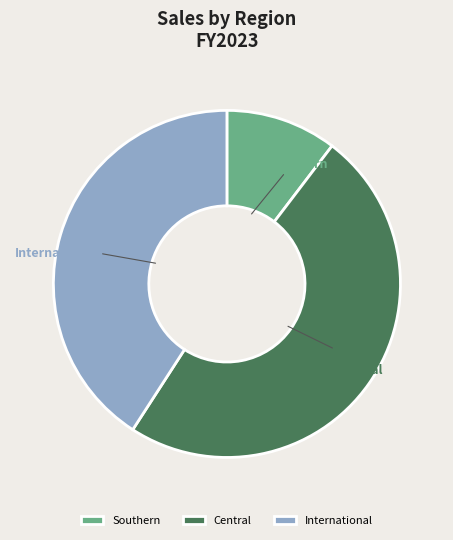

Which category has the biggest portion of the pie?

Central